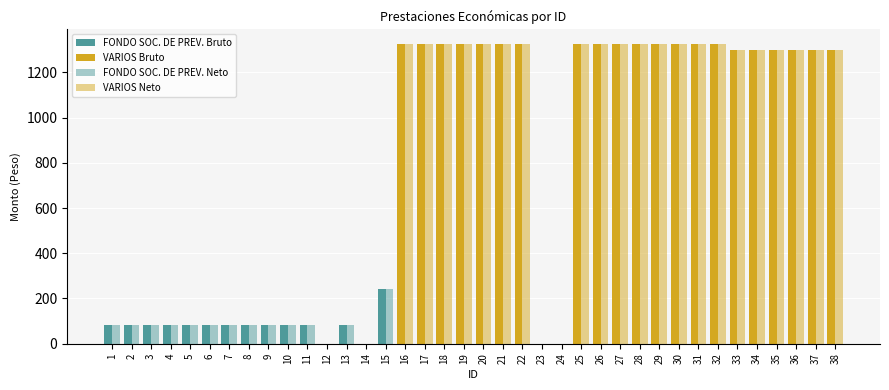

What is the approximate value of Monto neto at 31?

1324.2